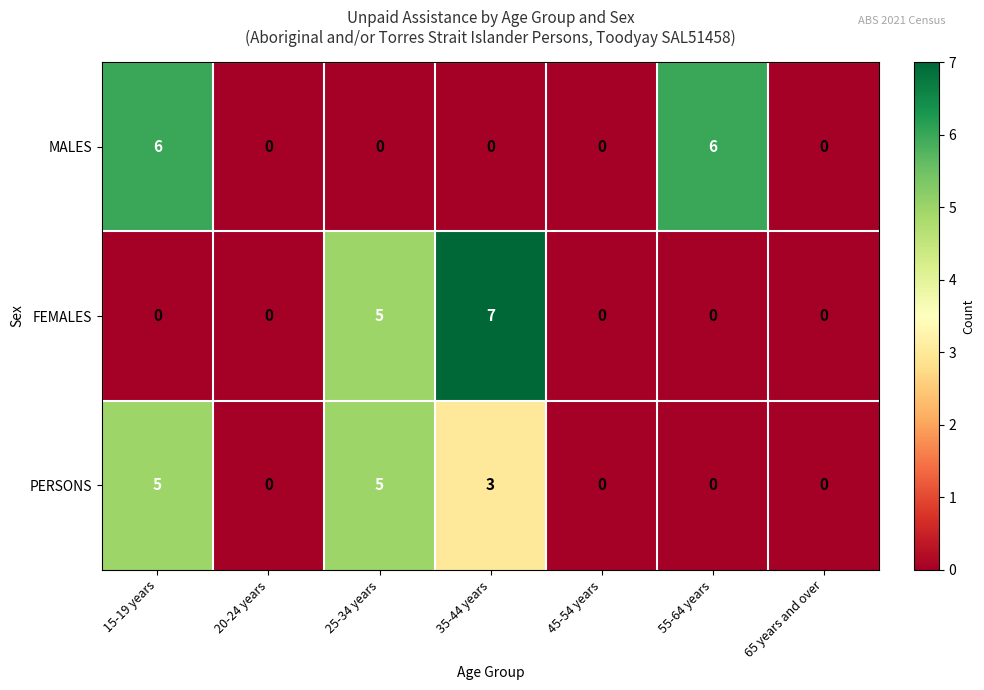

How many data points does each series have?

7